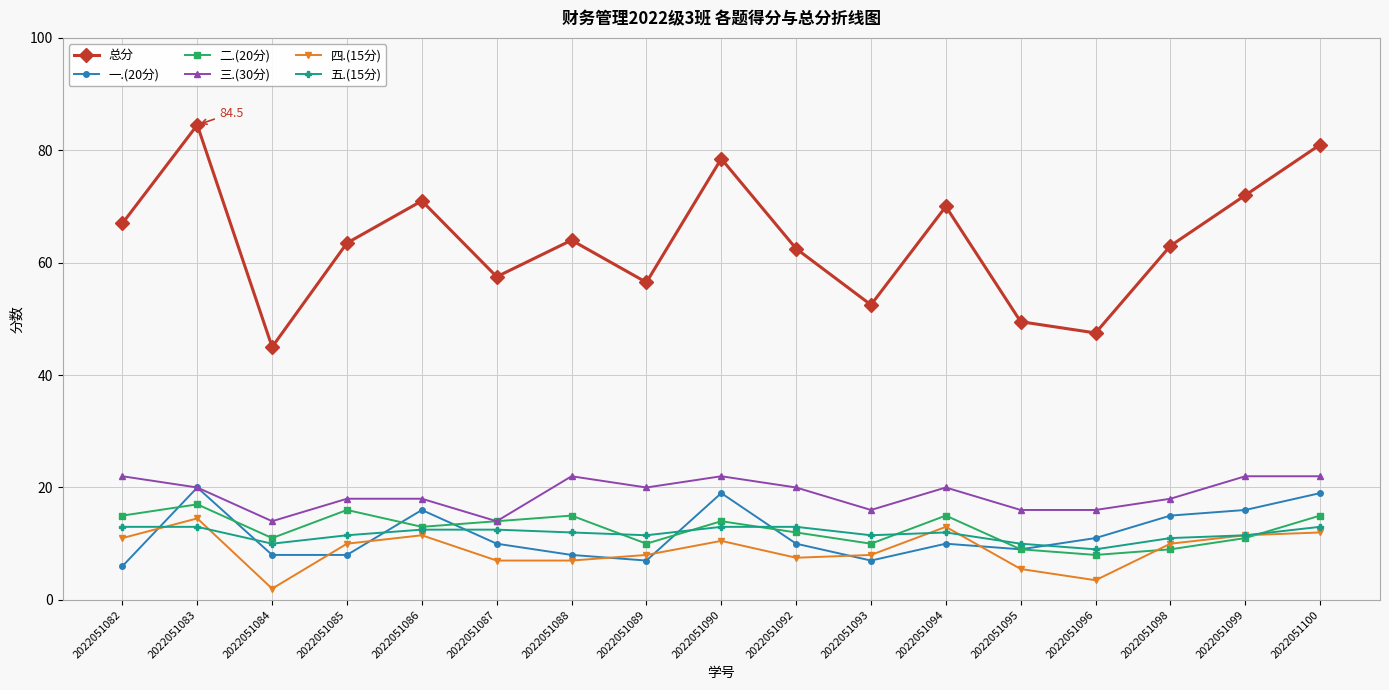

The value of 五.(15分) at 2022051087 is 12.5. True or false?

True